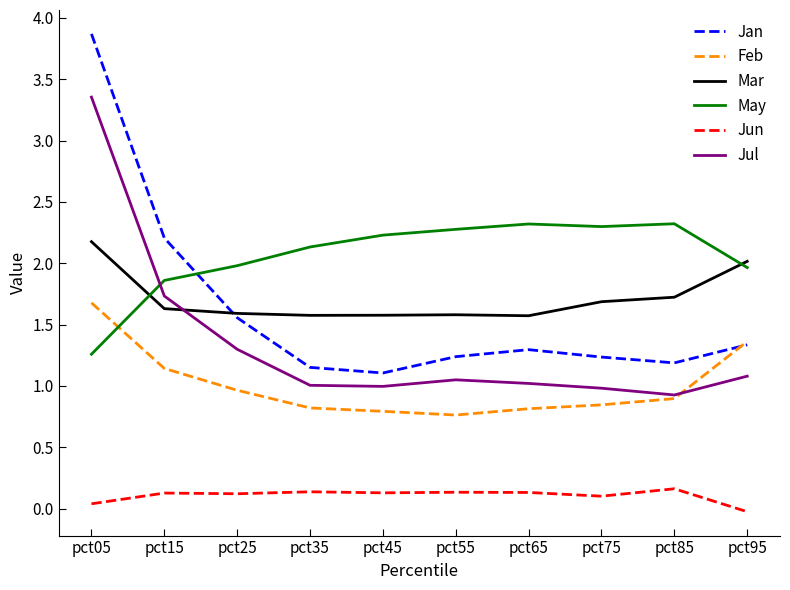

Count the number of categories in the chart.

10